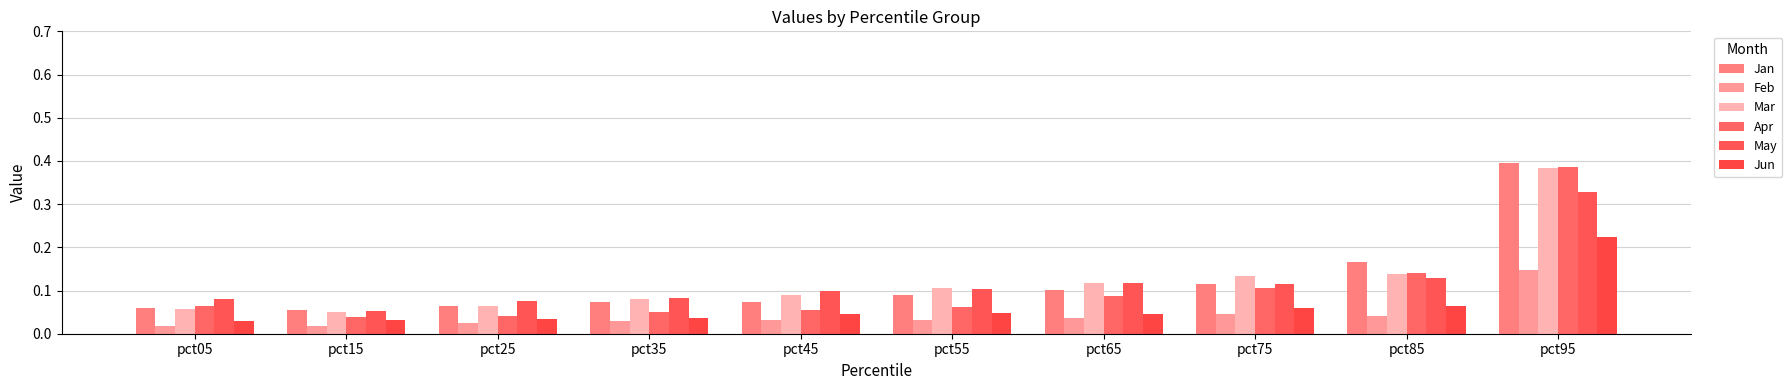

Count the Jun values in the range 0 to 1.

10